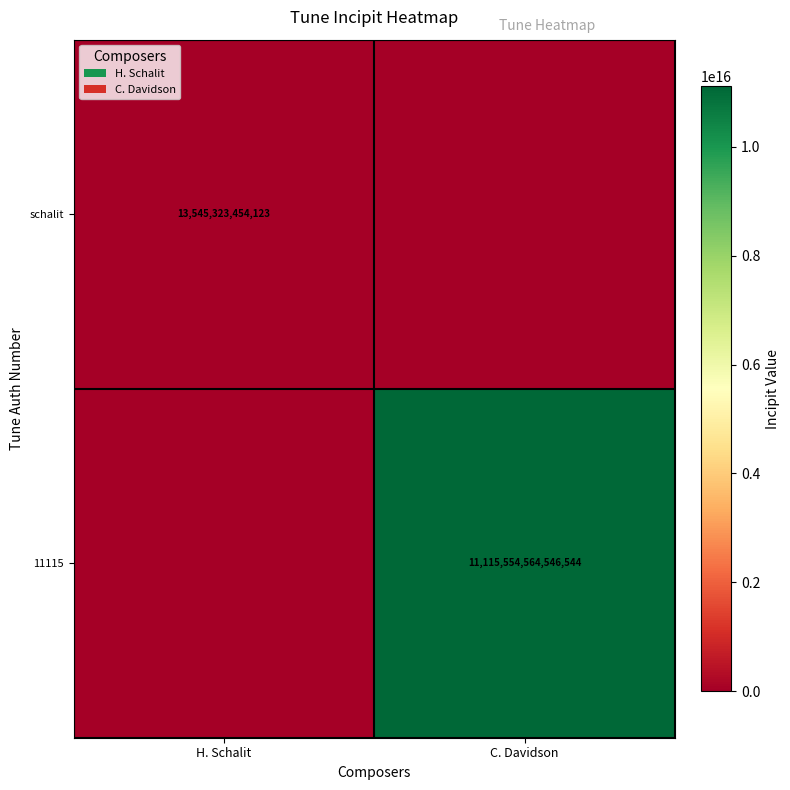

The value of 11115 at C. Davidson is 11115554564546544. True or false?

True